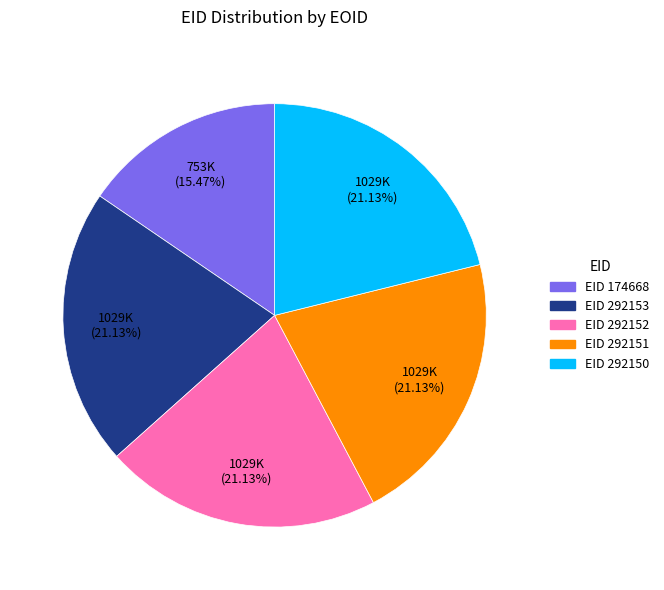

Does any single category account for the majority?

No